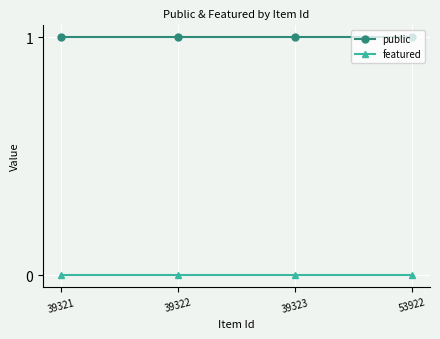

True or false: public and featured intersect in this chart.

False